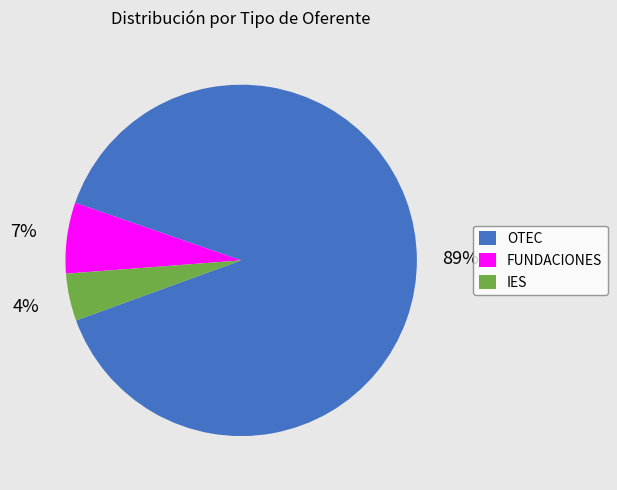

To the nearest percent, what is the difference between the largest and smallest slice percentages?

85%